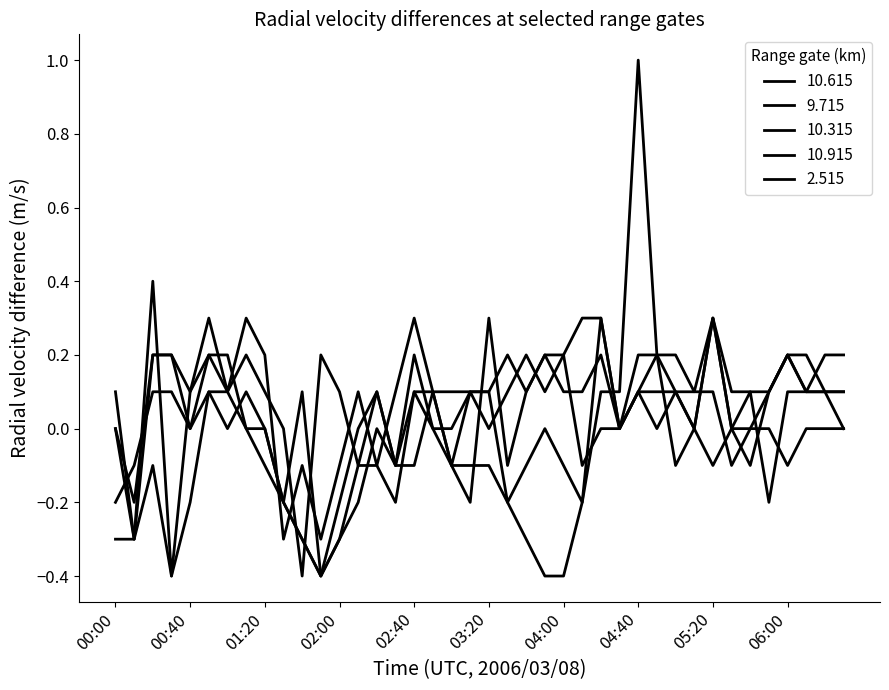

After their last crossing, which series has the higher values: 9.715 or 2.515?

2.515